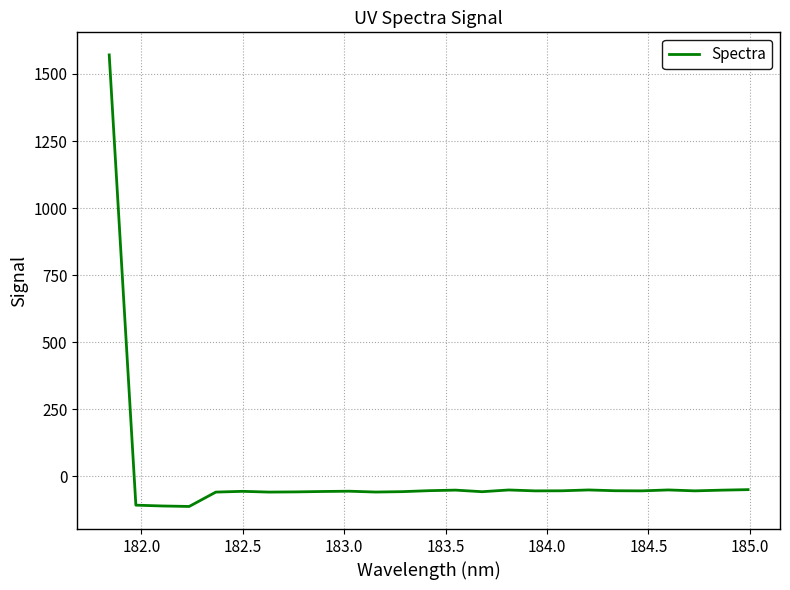

What is the difference between the maximum and minimum values?

1682.9